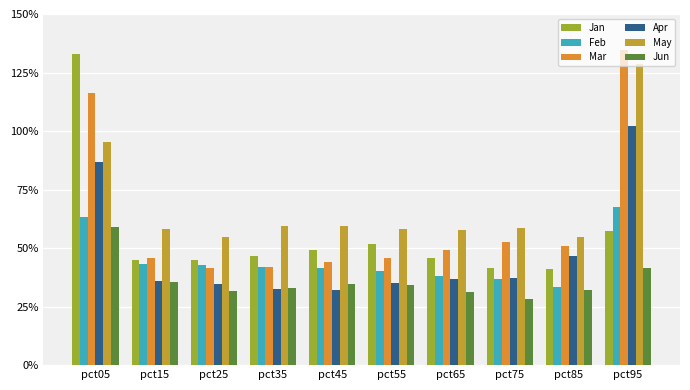

Is it true that Mar equals 2.1 at pct05?

False